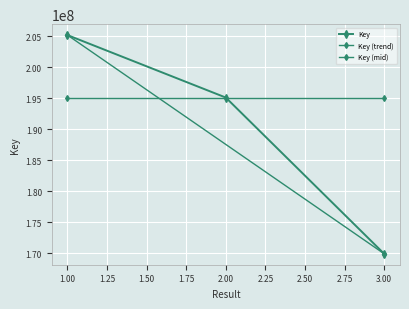

What is the ratio of the value at 2 to the value at 3?

1.1